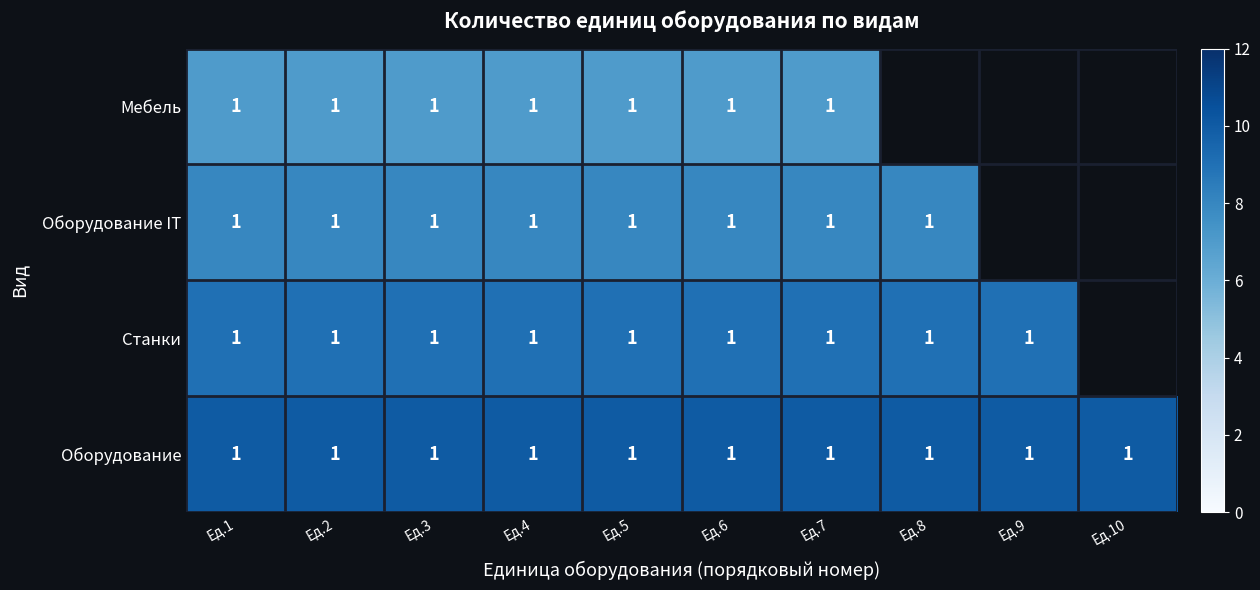

True or false: Оборудование IT has a value of 1 at Ед.4.

True